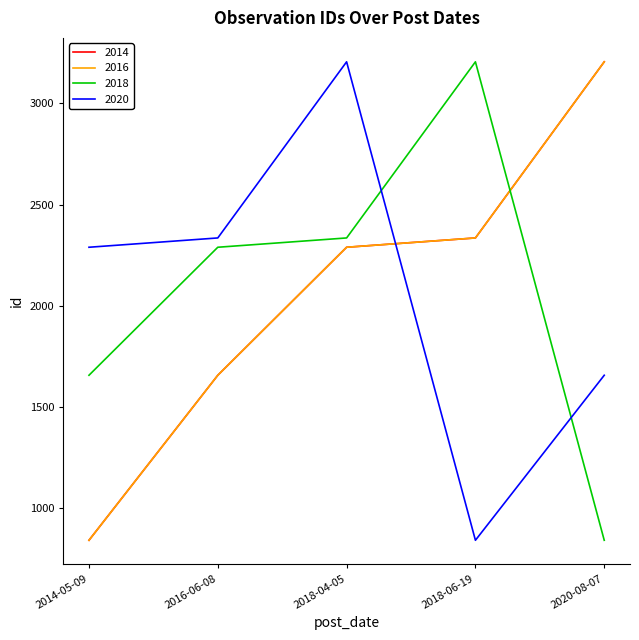

What is the value of the 2018 point at the 1st from the left?

1656